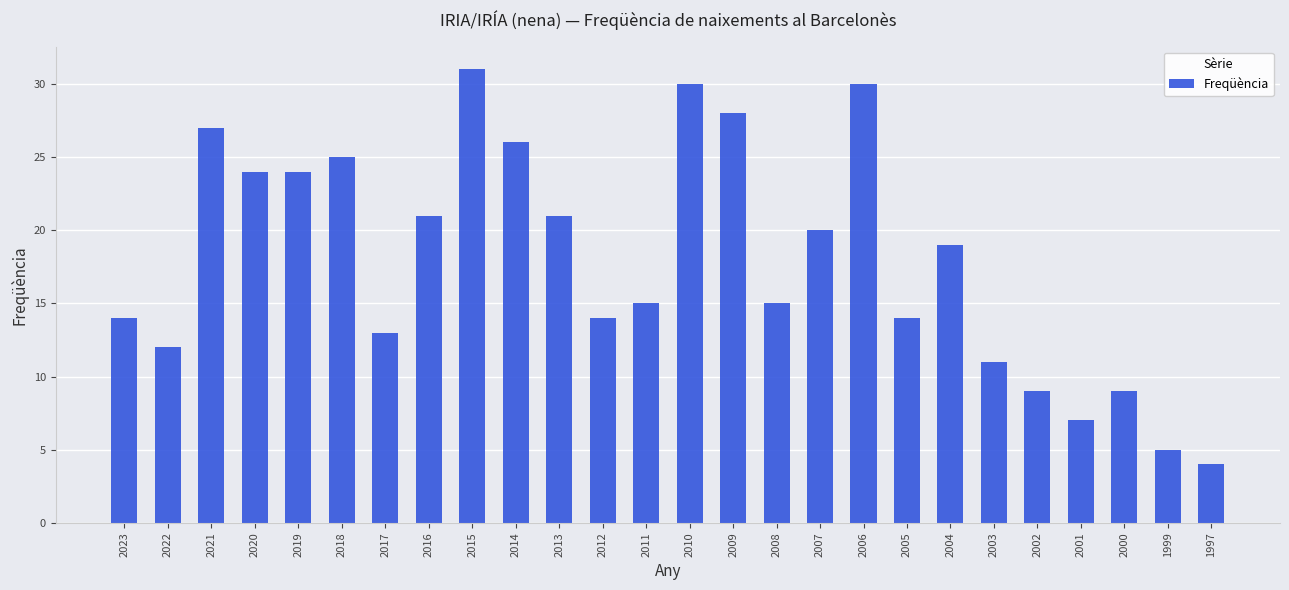

What is the difference between the maximum and second lowest values?

26